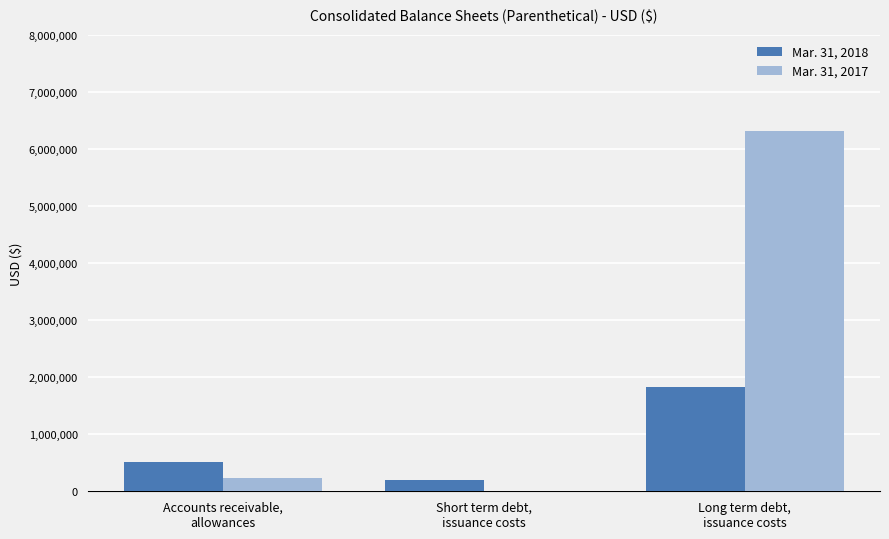

True or false: Mar. 31, 2018 has a value of 765362 at Accounts receivable,
allowances.

False